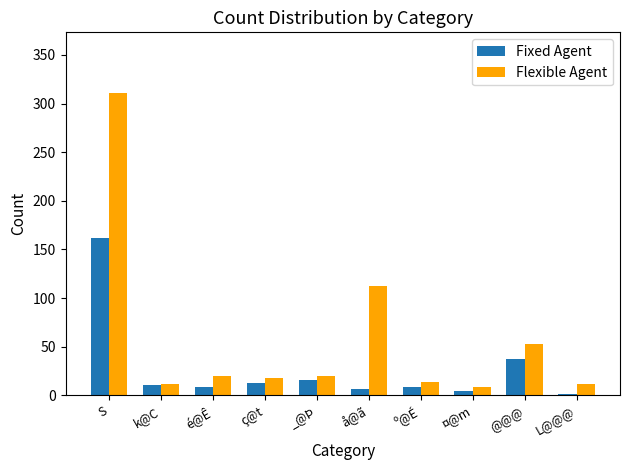

How many data points does each series have?

10